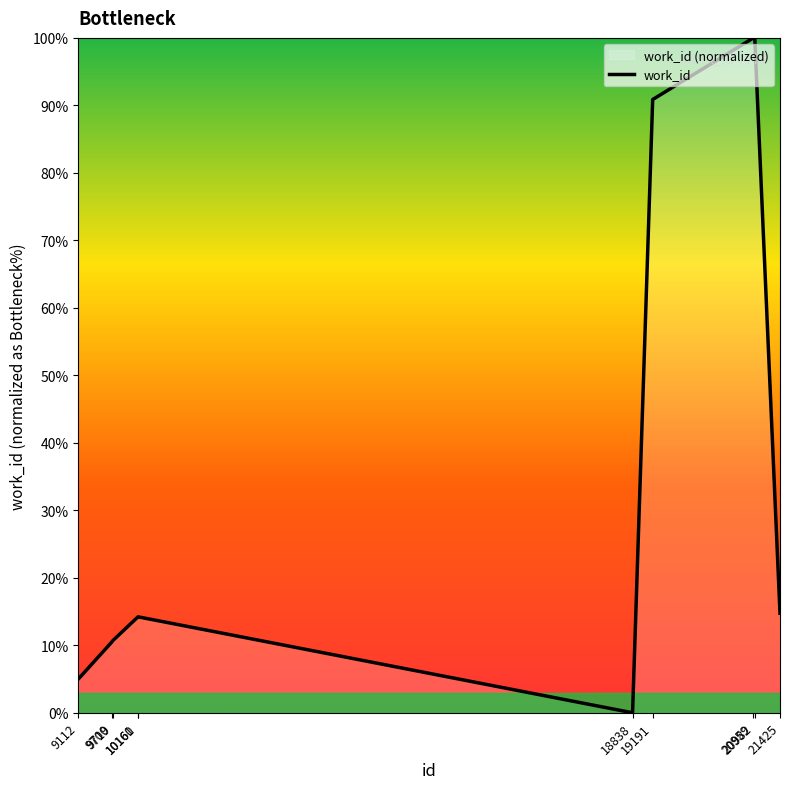

Between 10160 and 9112, which is larger?

10160